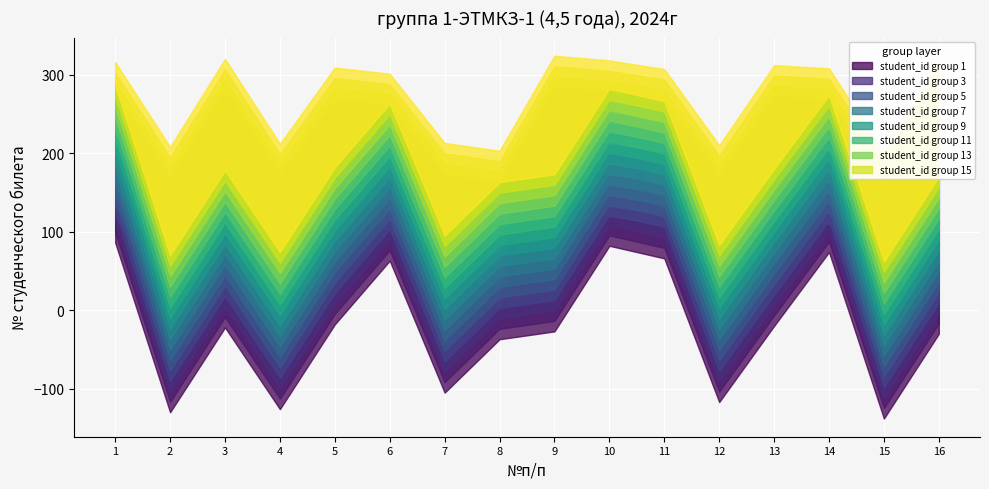

What is the difference between the values at 8 and 1?

113